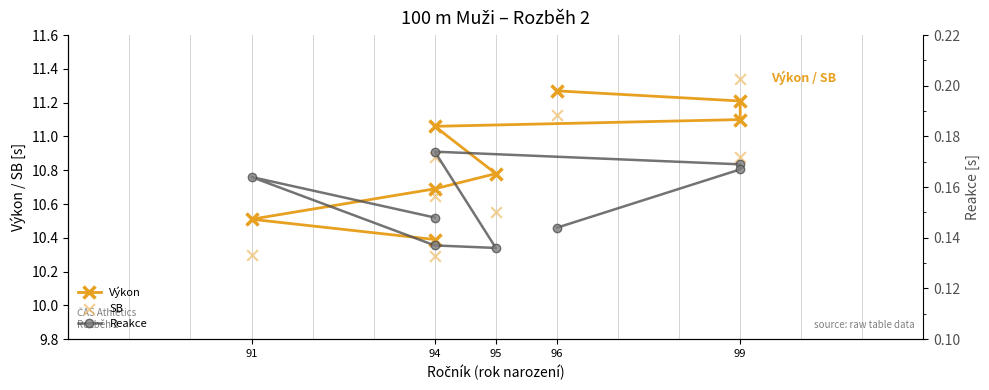

Which series contains the lowest Y value?

Reakce